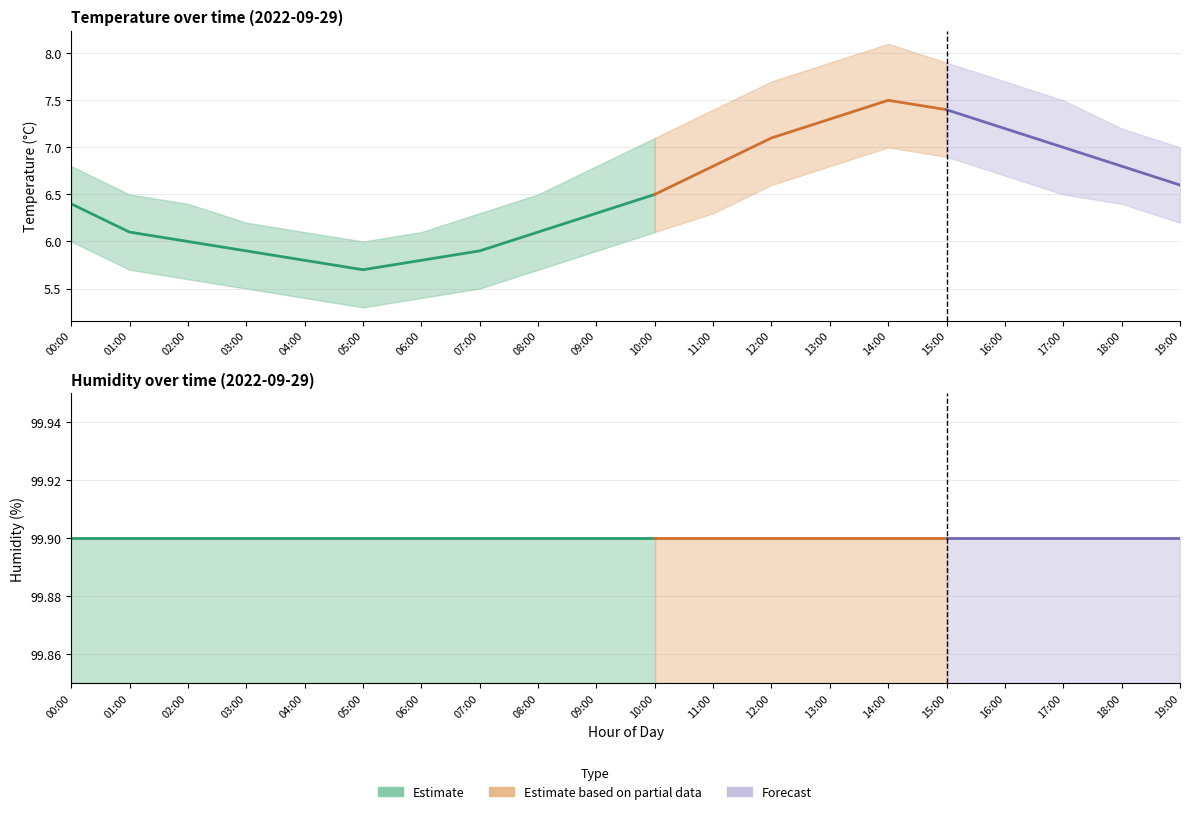

Reading right to left, what are all the values shown in this chart?

temperature: 6.6	6.8	7.0	7.2	7.4	7.5	7.3	7.1	6.8	6.5	6.3	6.1	5.9	5.8	5.7	5.8	5.9	6.0	6.1	6.4
humidity: 99.9	99.9	99.9	99.9	99.9	99.9	99.9	99.9	99.9	99.9	99.9	99.9	99.9	99.9	99.9	99.9	99.9	99.9	99.9	99.9